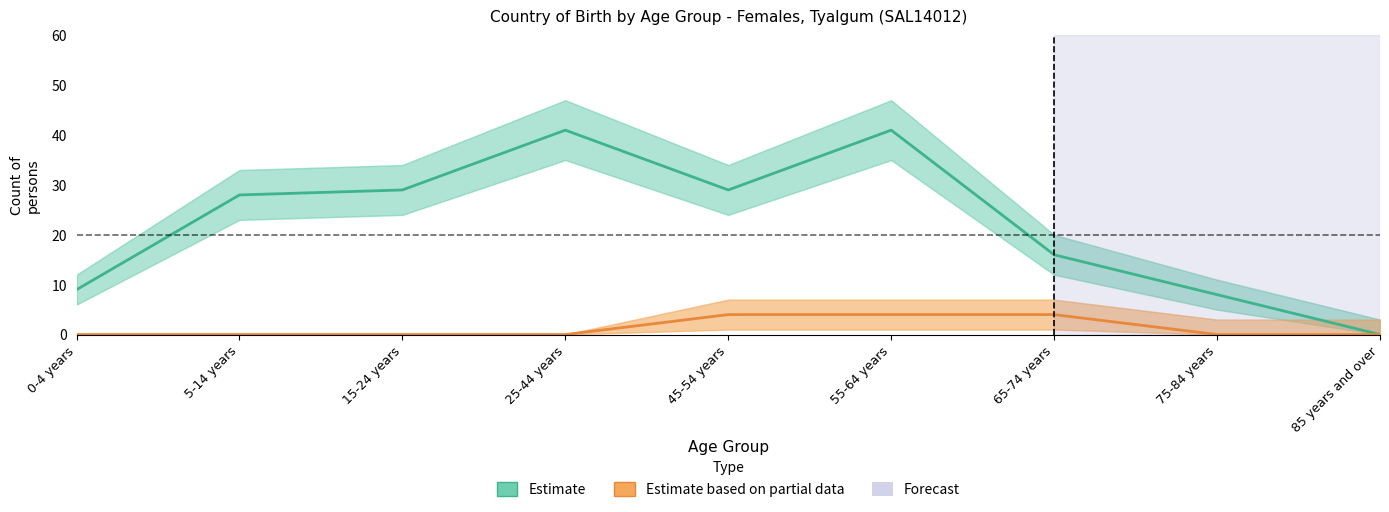

Which series has the largest total across all categories?

Australia (Estimate)